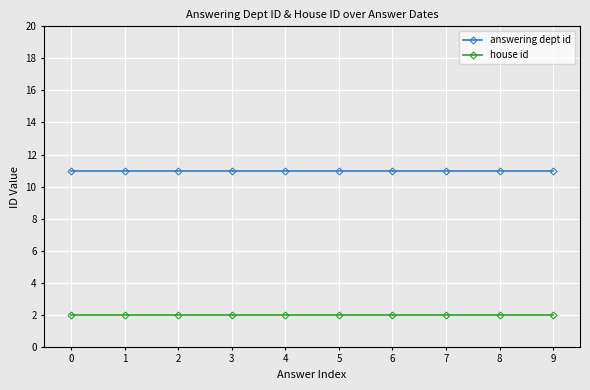

What is the greatest value displayed?

11